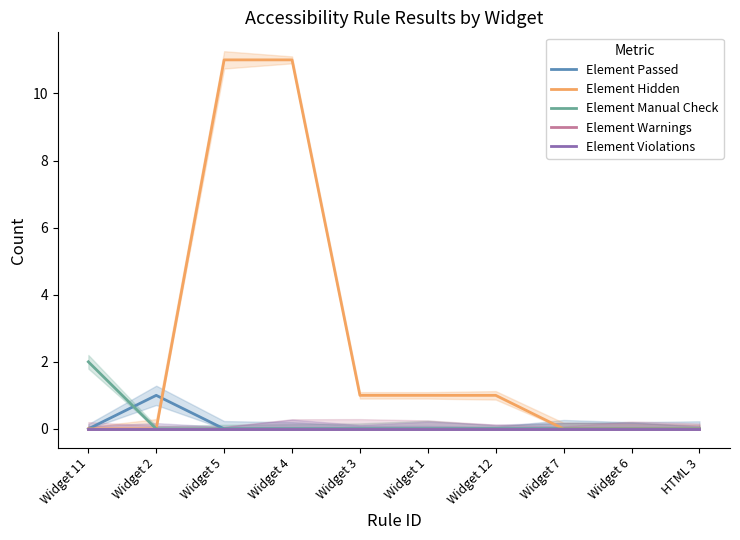

Reading left to right, transcribe all the data shown in this chart.

Element Passed: Widget 11=0	Widget 2=1	Widget 5=0	Widget 4=0	Widget 3=0	Widget 1=0	Widget 12=0	Widget 7=0	Widget 6=0	HTML 3=0
Element Hidden: Widget 11=0	Widget 2=0	Widget 5=11	Widget 4=11	Widget 3=1	Widget 1=1	Widget 12=1	Widget 7=0	Widget 6=0	HTML 3=0
Element Manual Check: Widget 11=2	Widget 2=0	Widget 5=0	Widget 4=0	Widget 3=0	Widget 1=0	Widget 12=0	Widget 7=0	Widget 6=0	HTML 3=0
Element Warnings: Widget 11=0	Widget 2=0	Widget 5=0	Widget 4=0	Widget 3=0	Widget 1=0	Widget 12=0	Widget 7=0	Widget 6=0	HTML 3=0
Element Violations: Widget 11=0	Widget 2=0	Widget 5=0	Widget 4=0	Widget 3=0	Widget 1=0	Widget 12=0	Widget 7=0	Widget 6=0	HTML 3=0